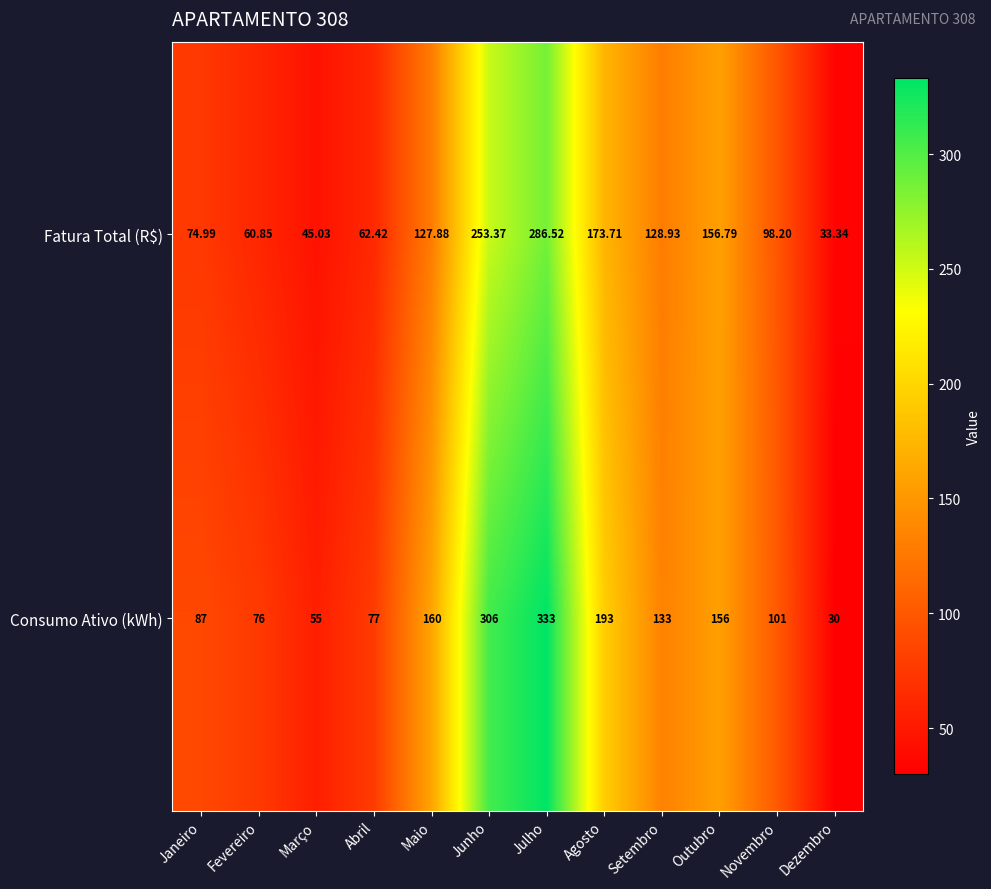

At how many categories does at least one series exceed 91?

7